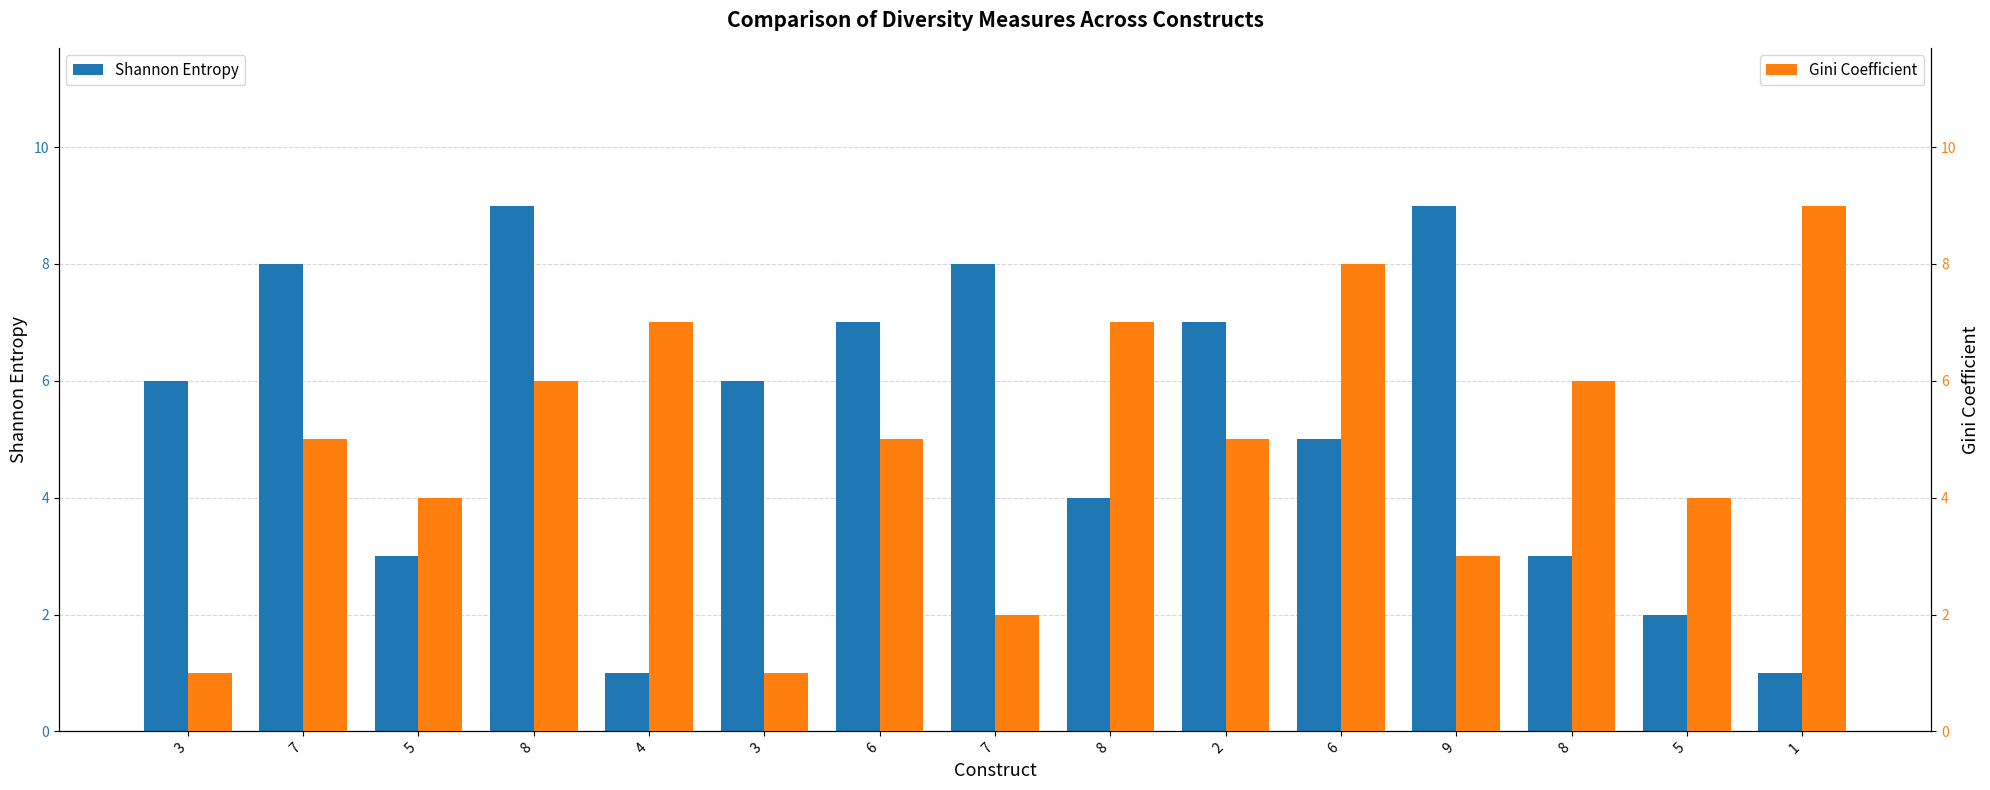

What is the highest value of the Shannon Entropy series?

9